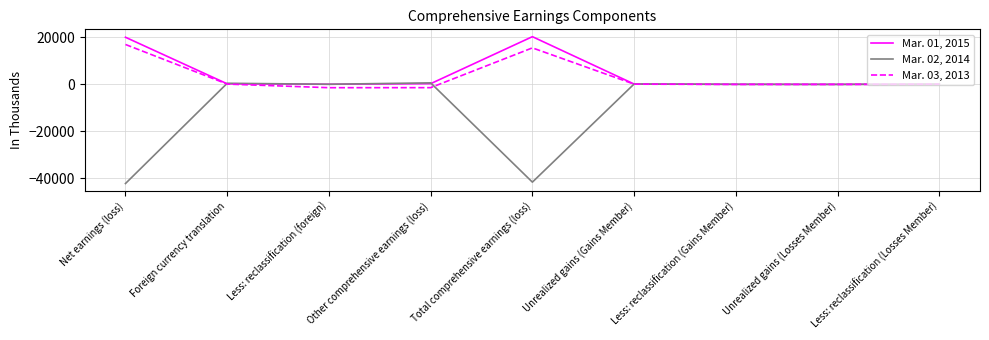

What position from the left is Other comprehensive earnings (loss)?

4